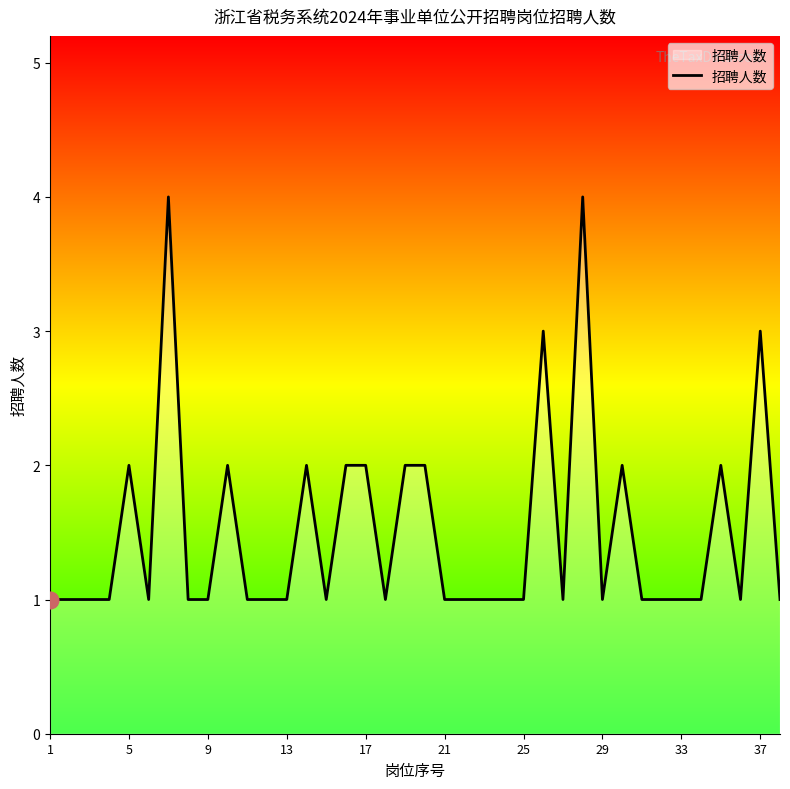

The chart shows a value of 2 at 21. True or false?

False